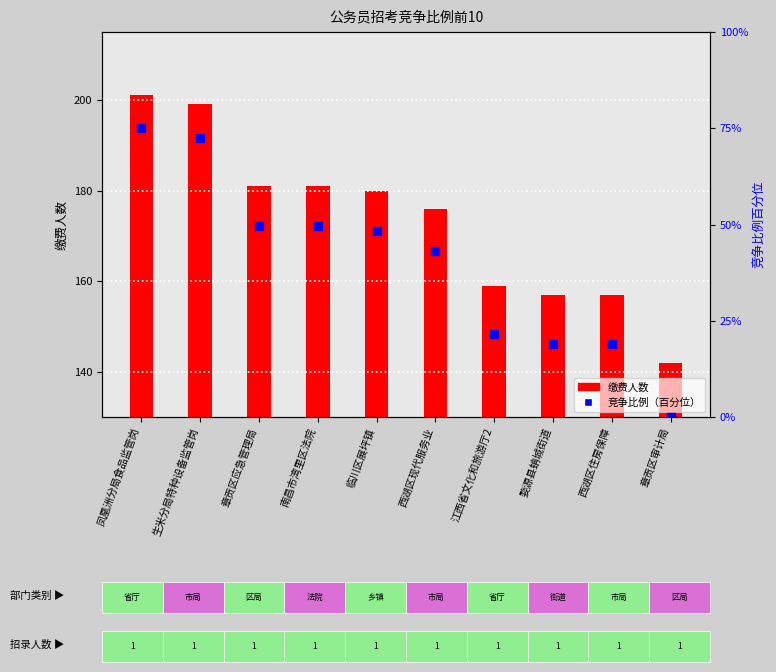

Is the value of 缴费人数 at 江西省文化和旅游厅2 greater than the value of 竞争比例（百分位） at 西湖区住房保障?

Yes